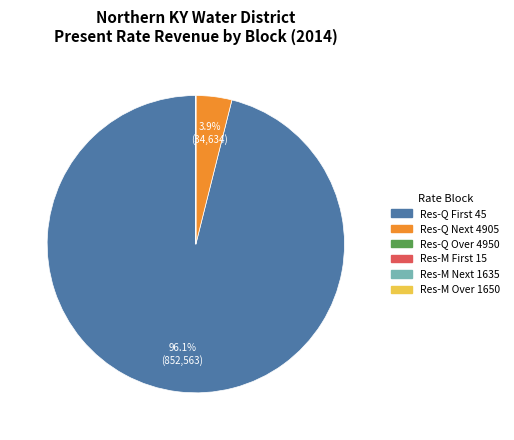

Does any single category account for the majority?

Yes